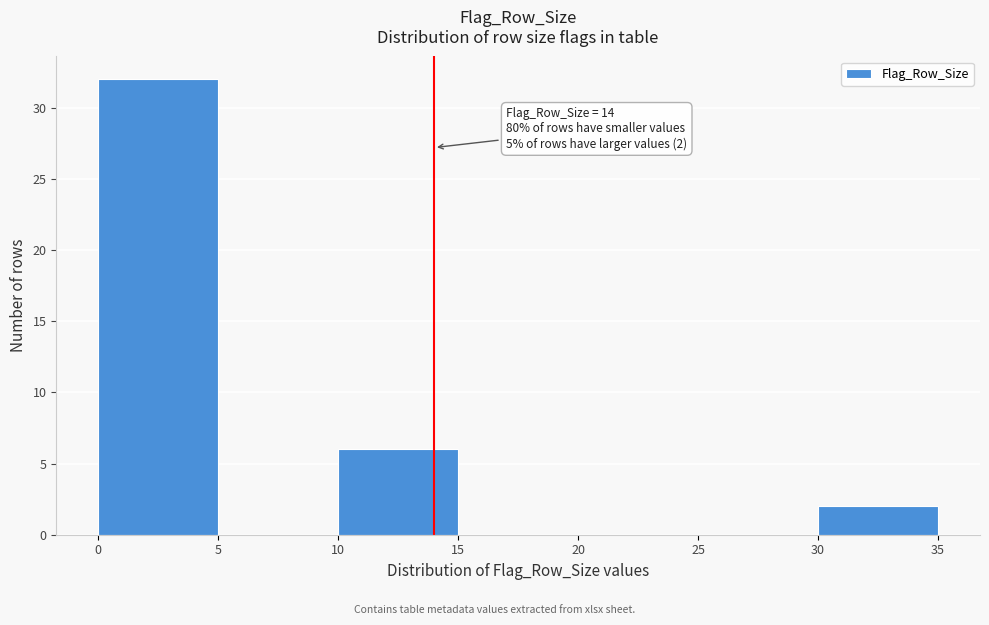

Which range on the x-axis has the tallest bar?

0 to 5